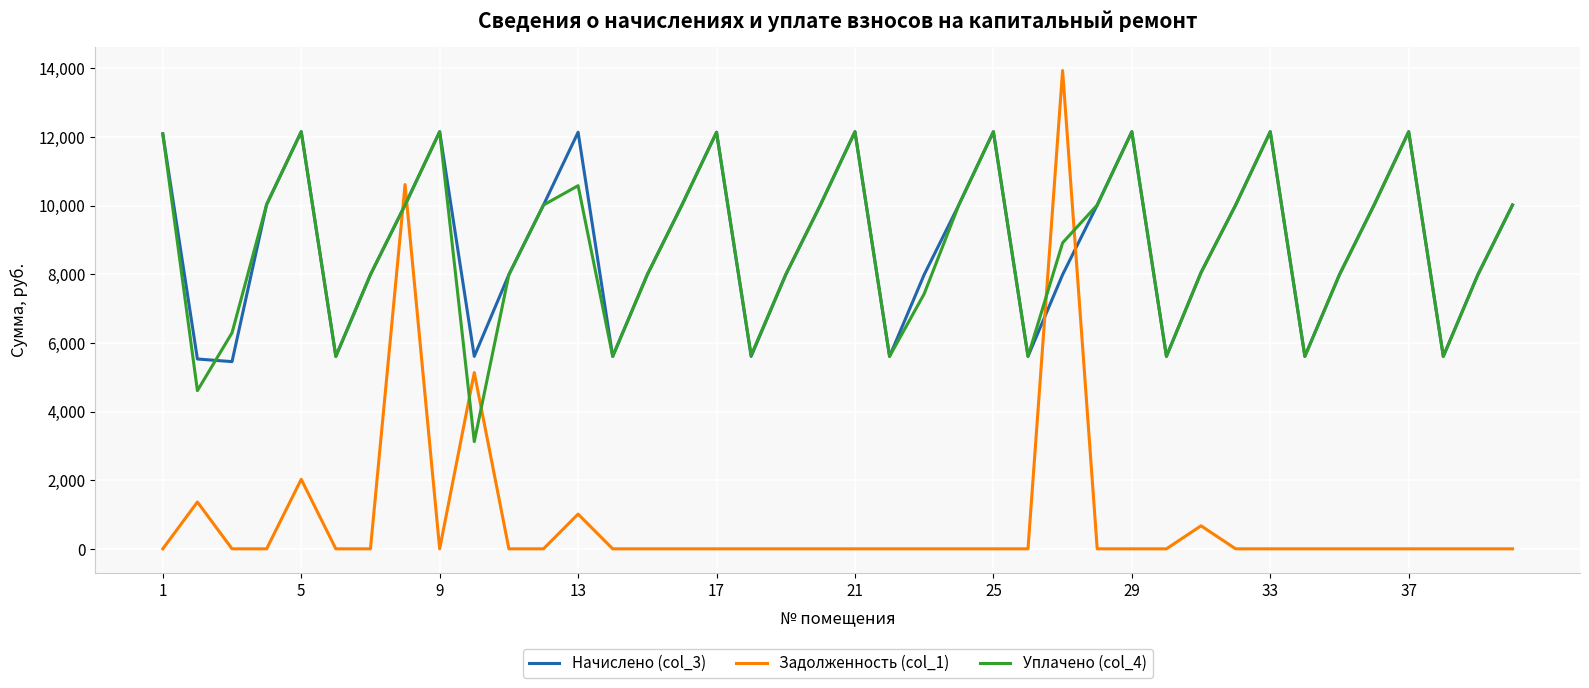

True or false: Задолженность (col_1) and Уплачено (col_4) intersect in this chart.

True